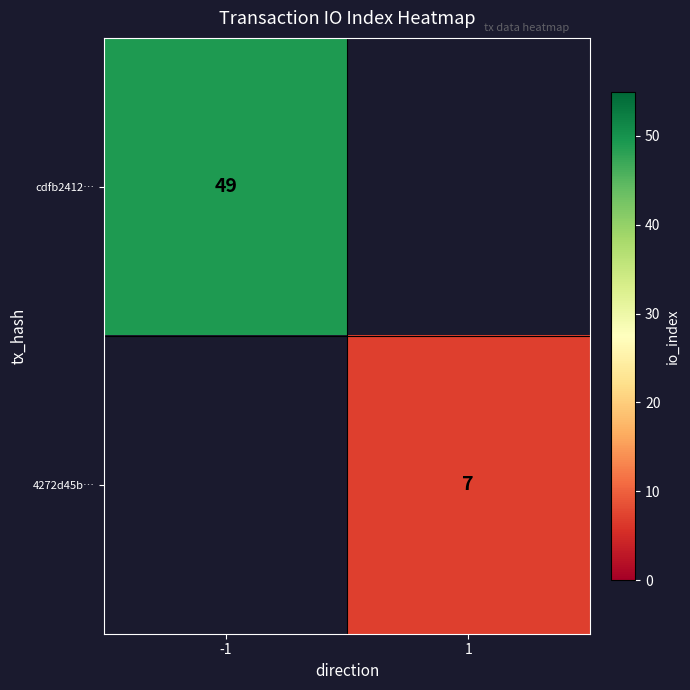

Count the number of categories in the chart.

2